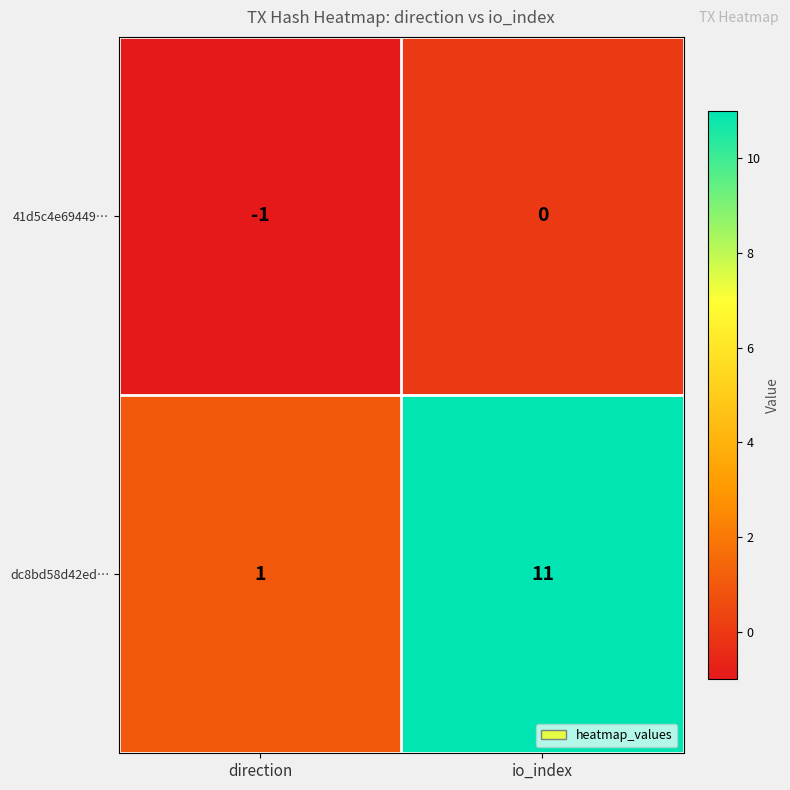

Which series changed the most between direction and io_index?

dc8bd58d42ed…